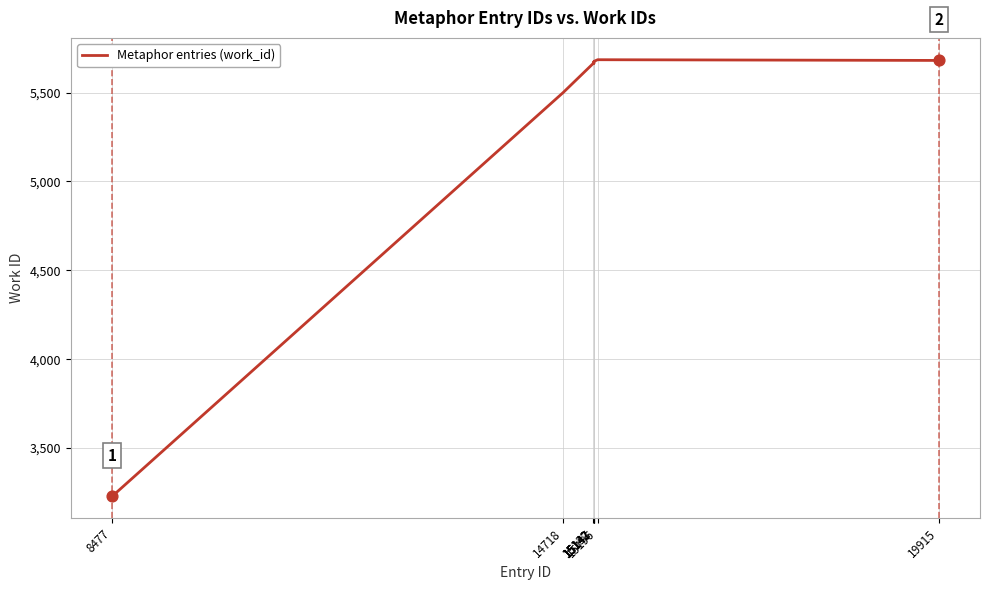

What is the ratio of the value at 19915 to the value at 14718?

1.0